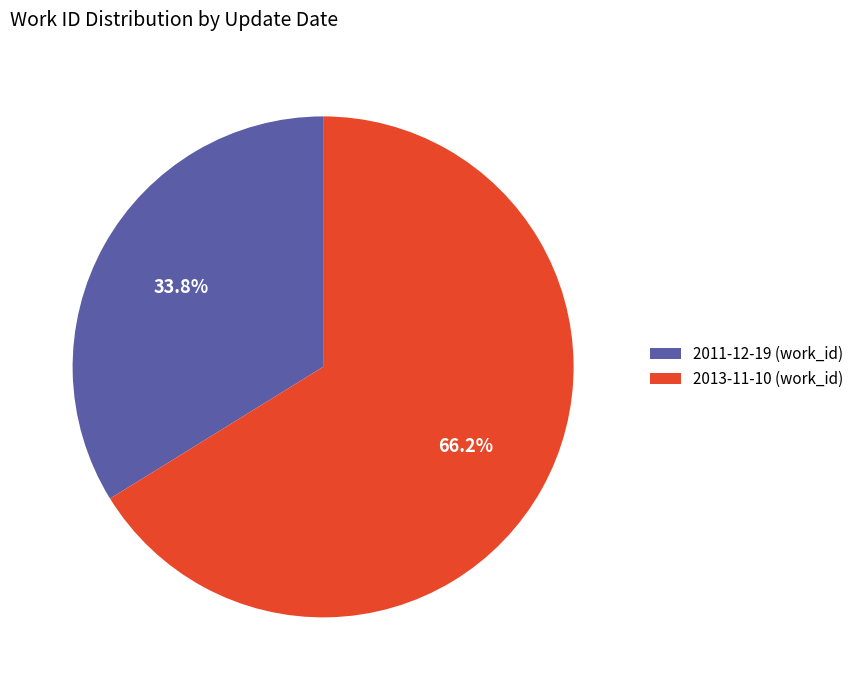

Approximately how many times larger is the value at 2013-11-10 compared to 2011-12-19?

2.0